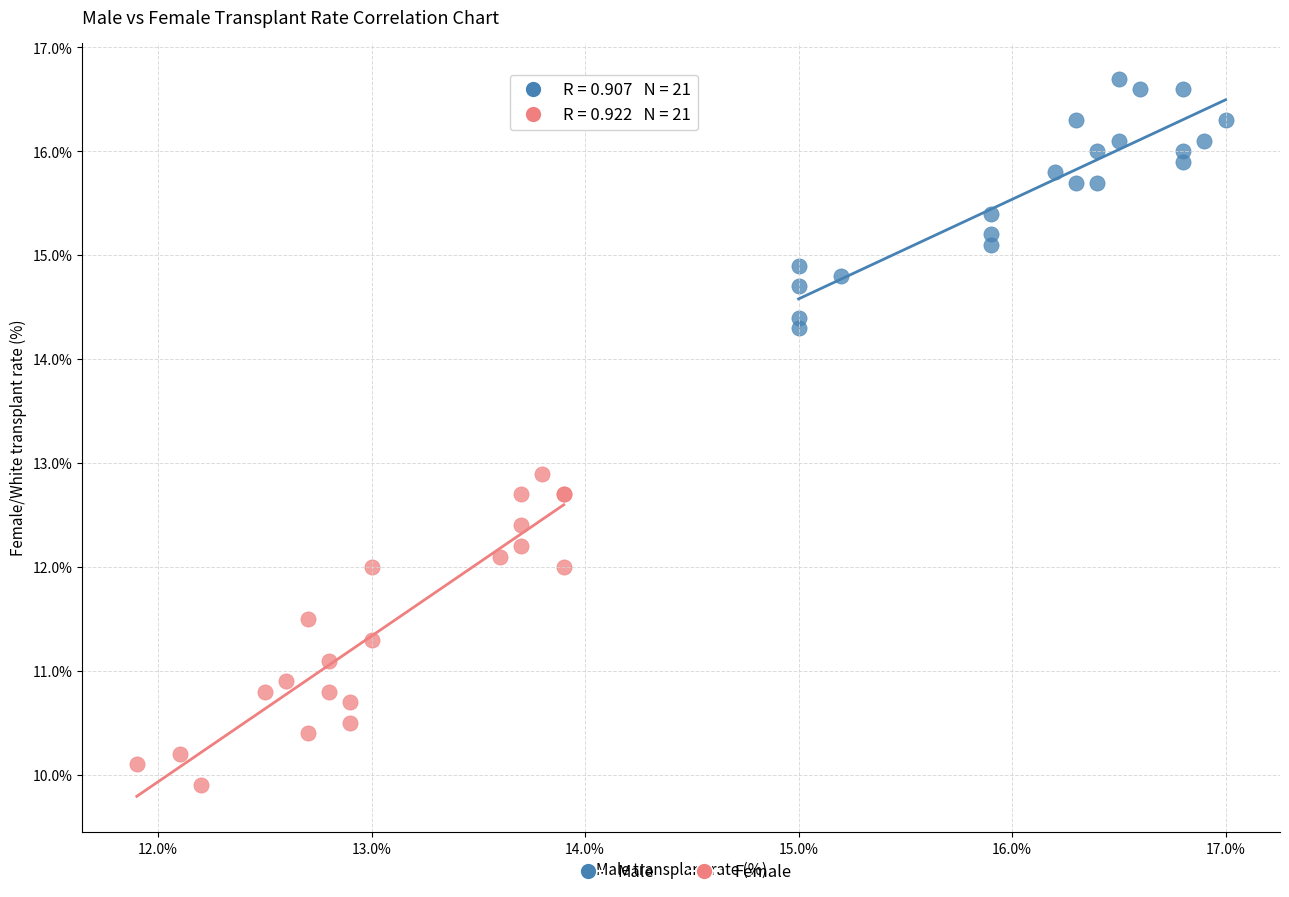

What are all the series names shown in the legend?

Male, Female